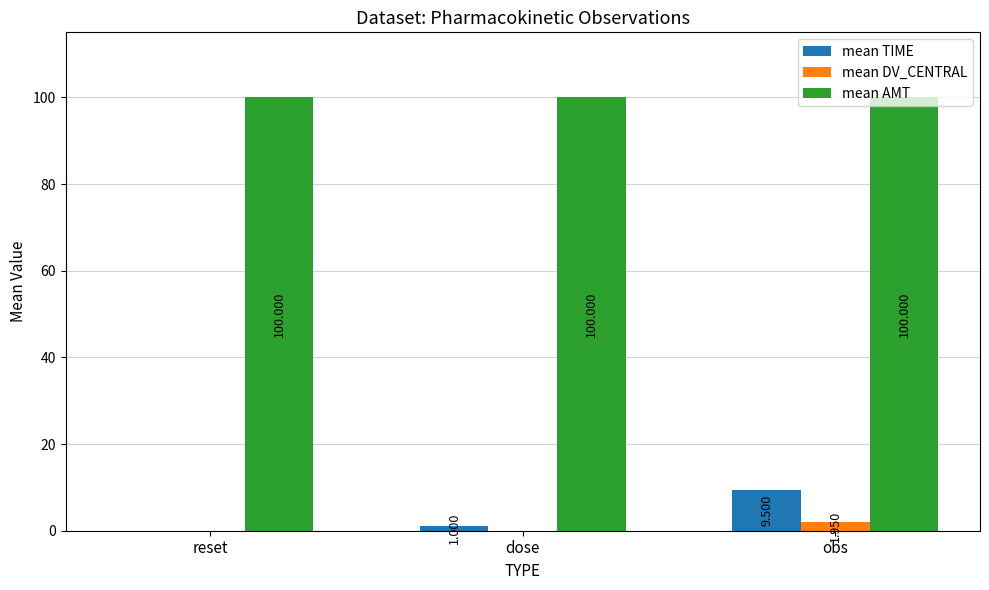

At which category is the sum across all series the highest?

obs